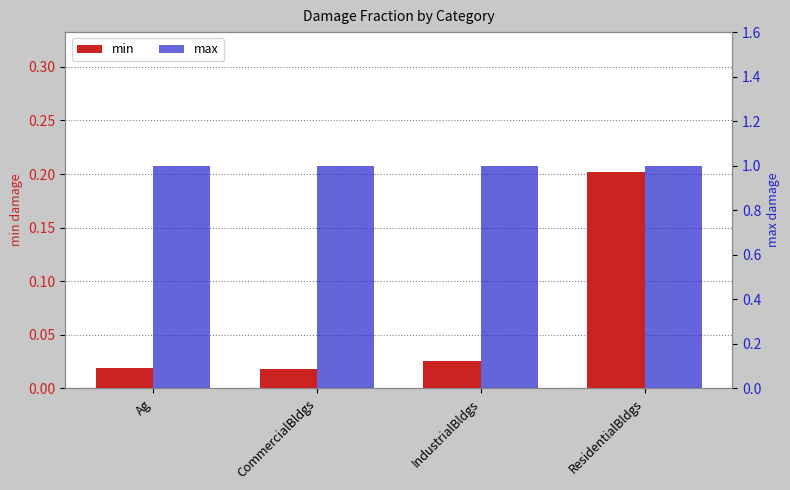

Where is max nearest to the value 1?

Ag